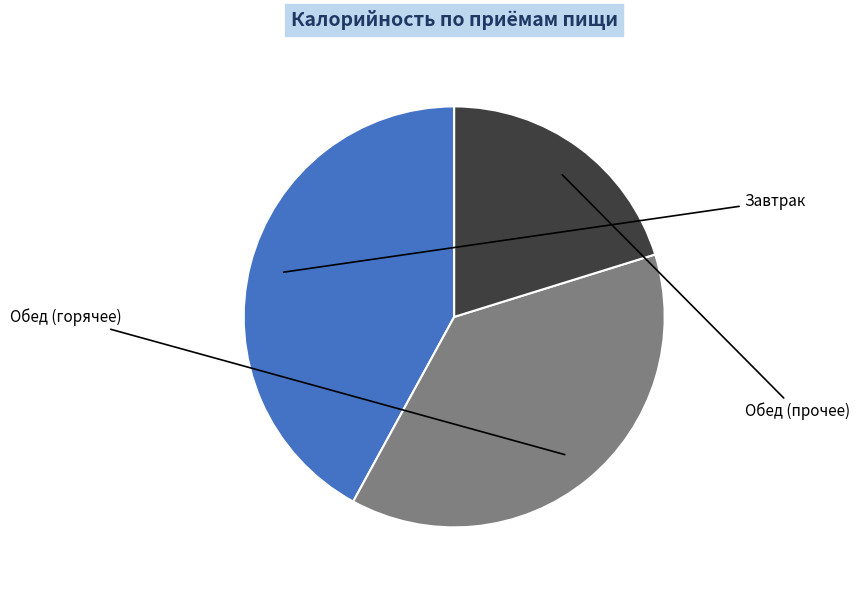

Is there any slice that represents more than half of the pie?

No